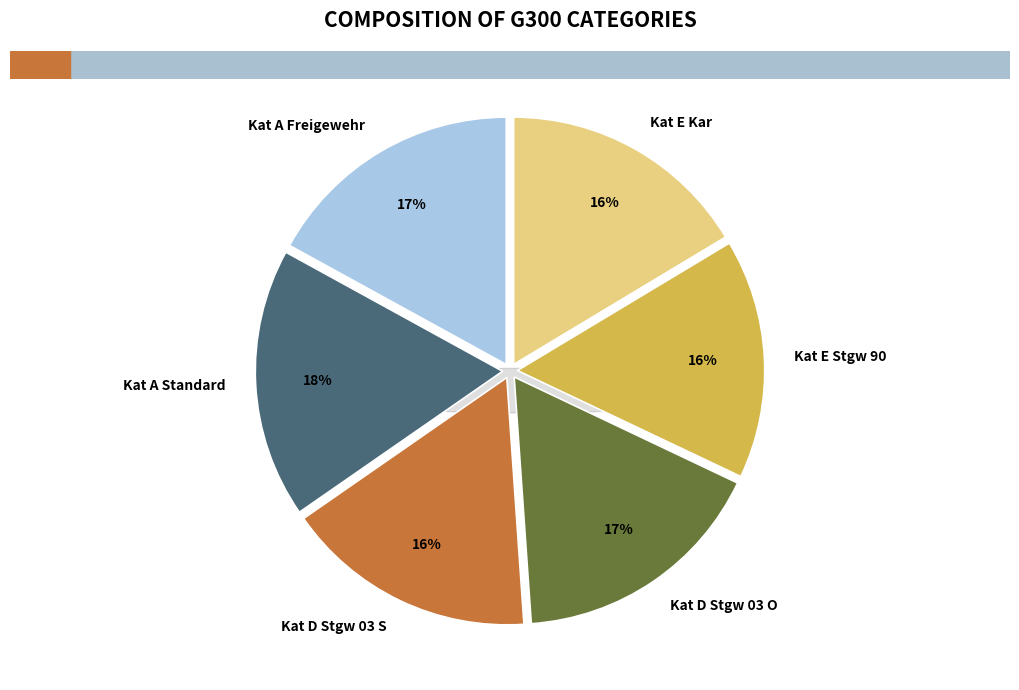

How many segments does this pie chart have?

6